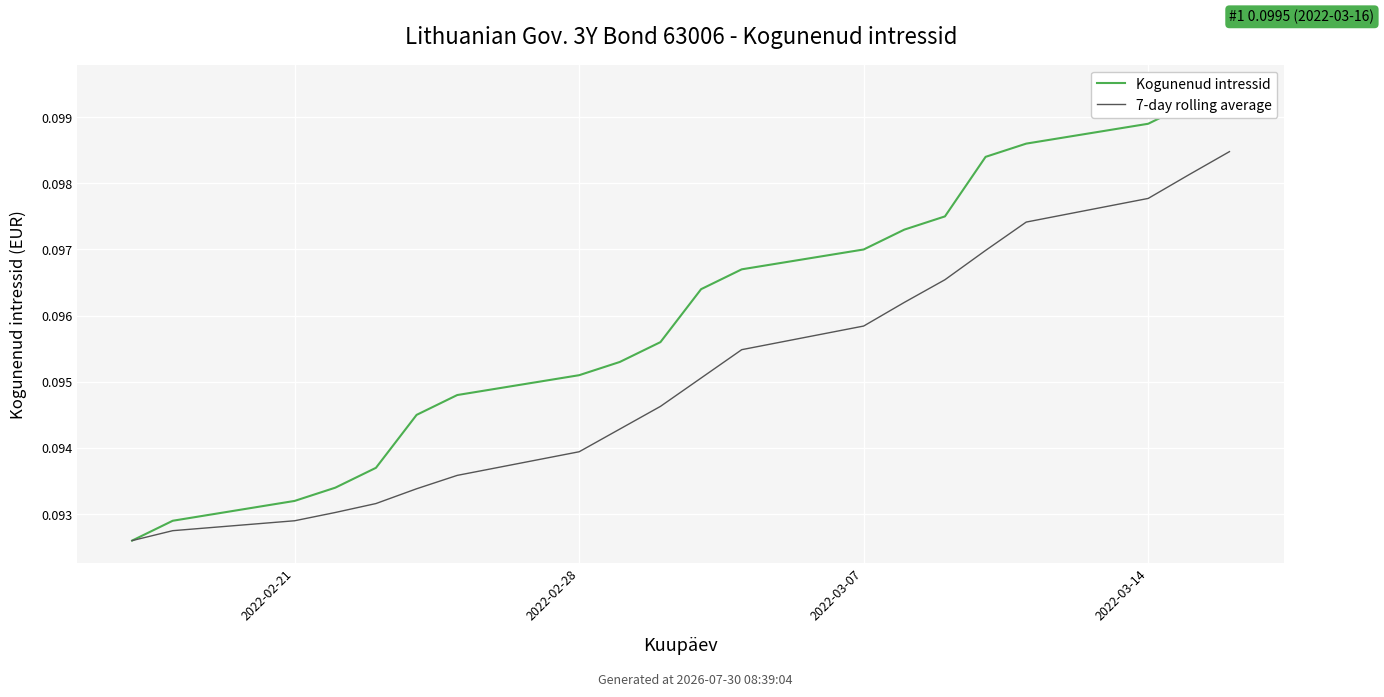

Between 10 and 15, which is larger?

15